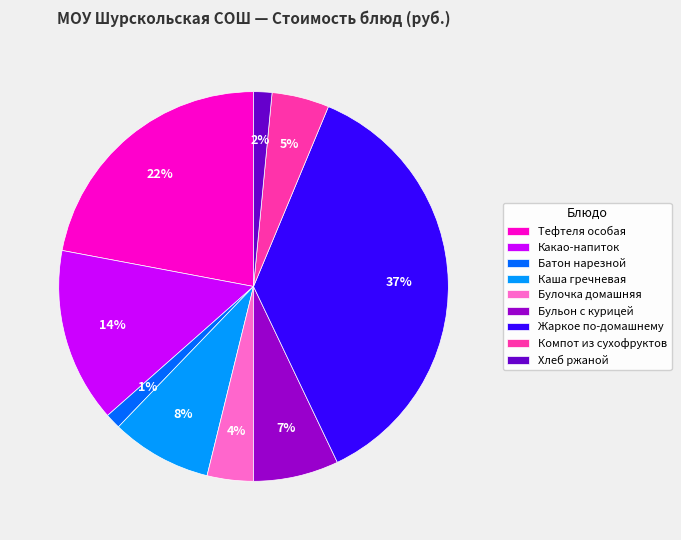

Which category has the biggest portion of the pie?

Жаркое по-домашнему